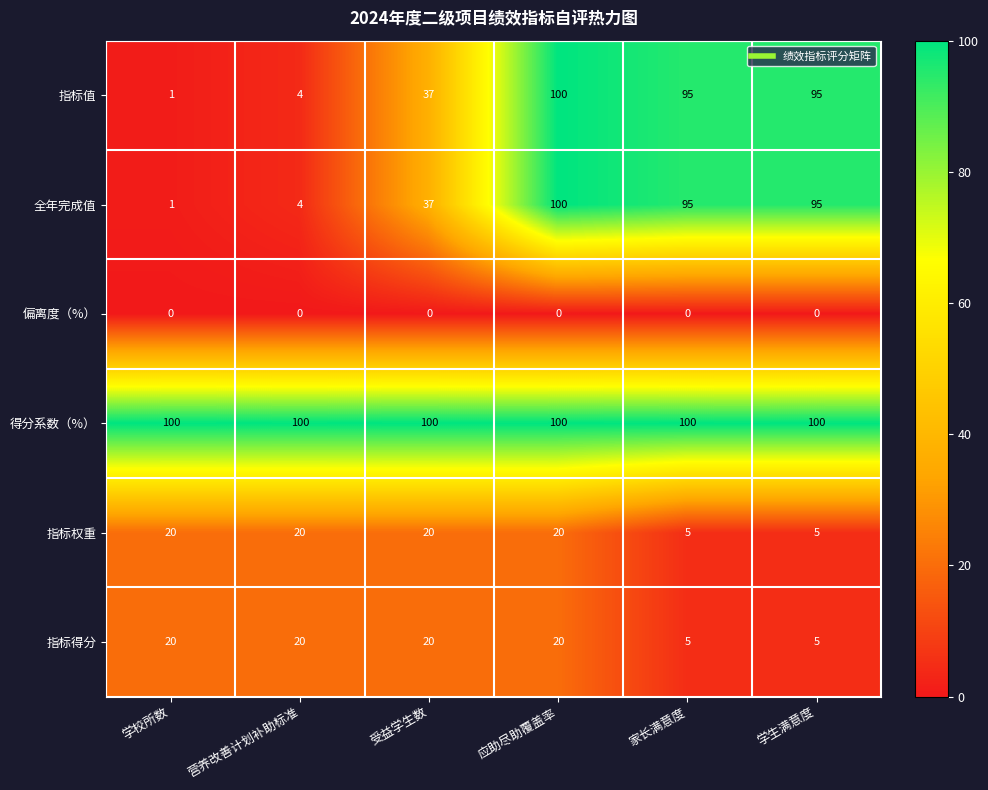

What is the difference between the second highest and minimum values in the 指标权重 series?

15